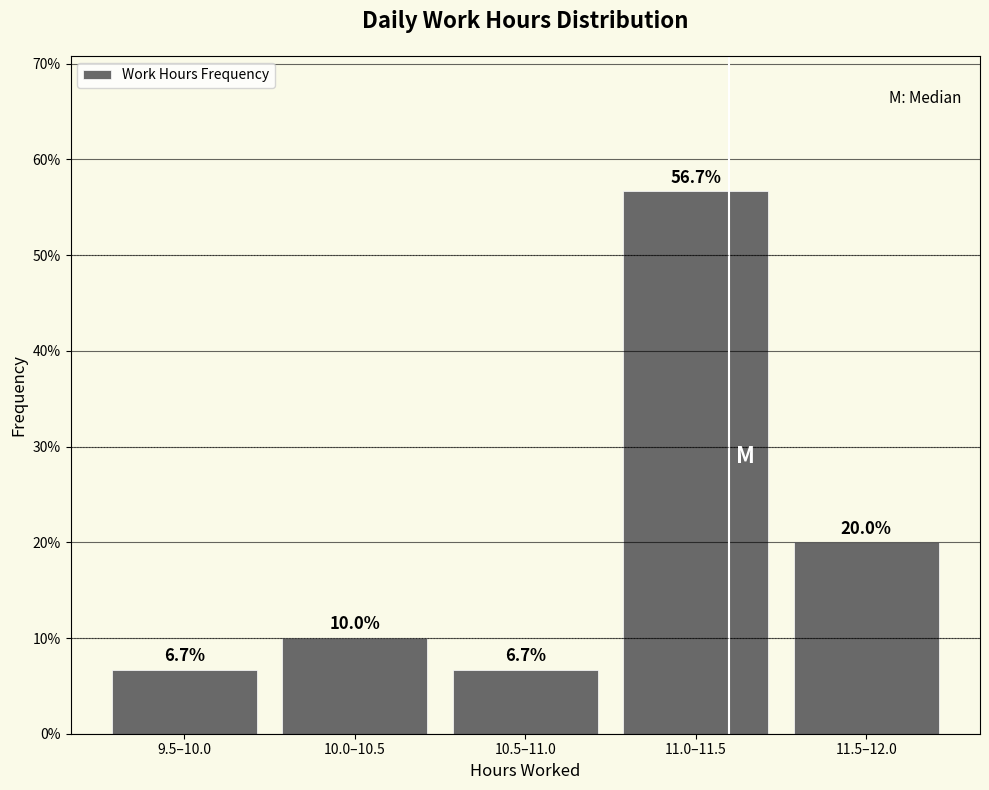

Reading right to left, transcribe all the data shown in this chart.

20.0	56.7	6.7	10.0	6.7